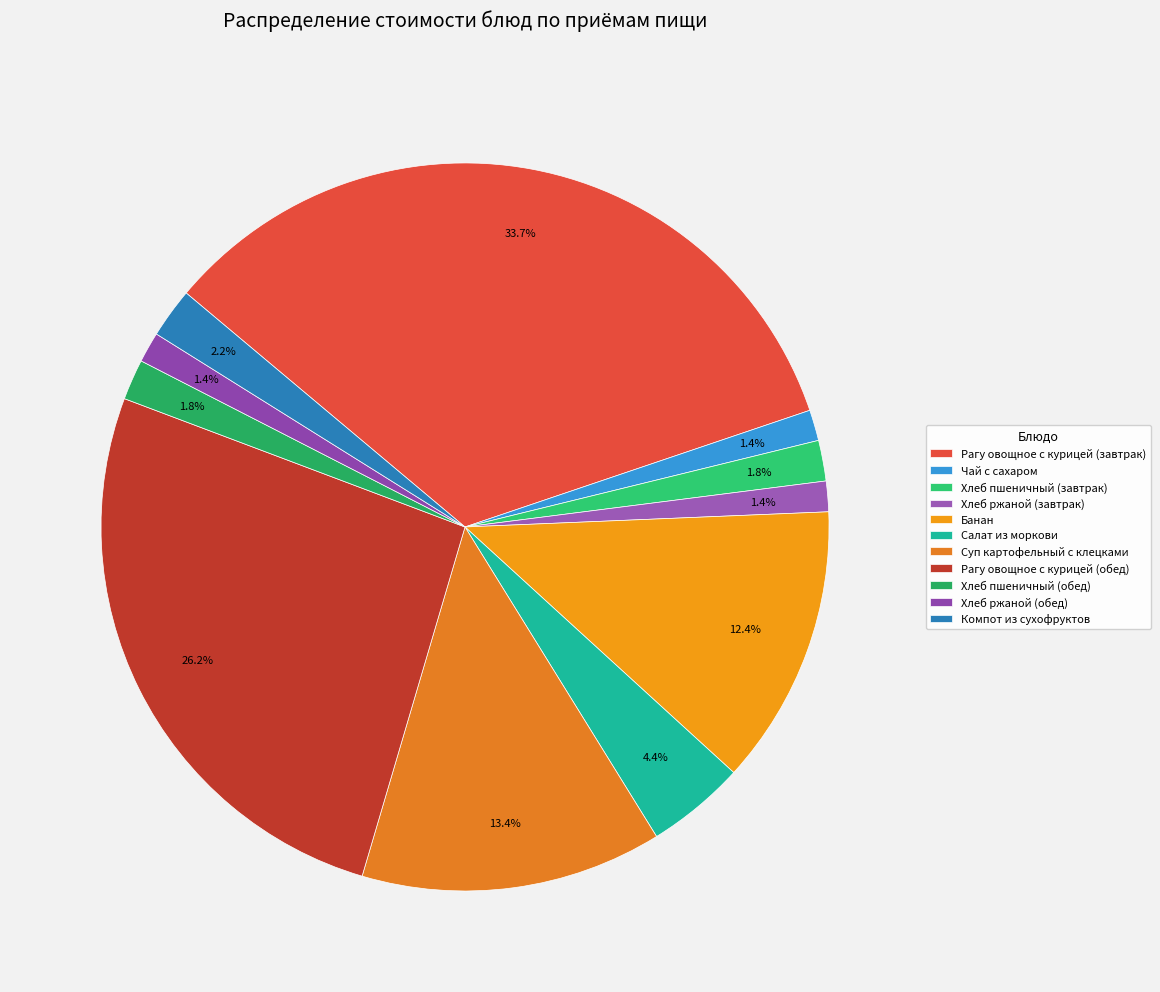

Rank the categories by value from lowest to highest.

Хлеб ржаной (завтрак), Хлеб ржаной (обед), Чай с сахаром, Хлеб пшеничный (завтрак), Хлеб пшеничный (обед), Компот из сухофруктов, Салат из моркови, Банан, Суп картофельный с клецками, Рагу овощное с курицей (обед), Рагу овощное с курицей (завтрак)